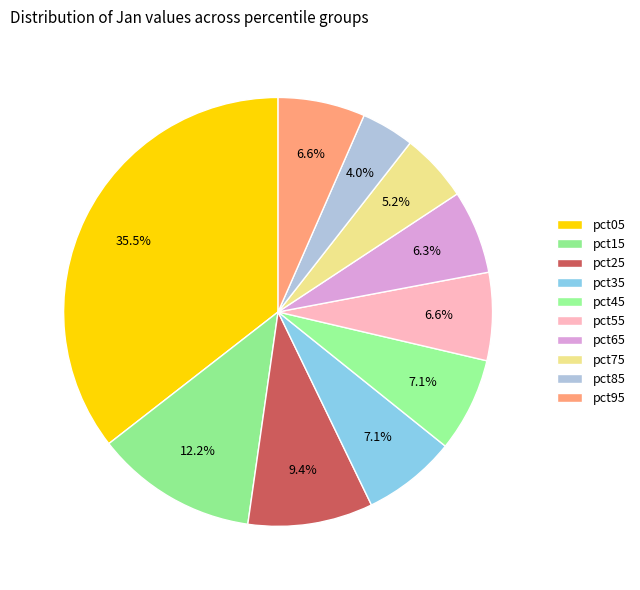

To the nearest percent, what percentage of the pie is pct95?

7%